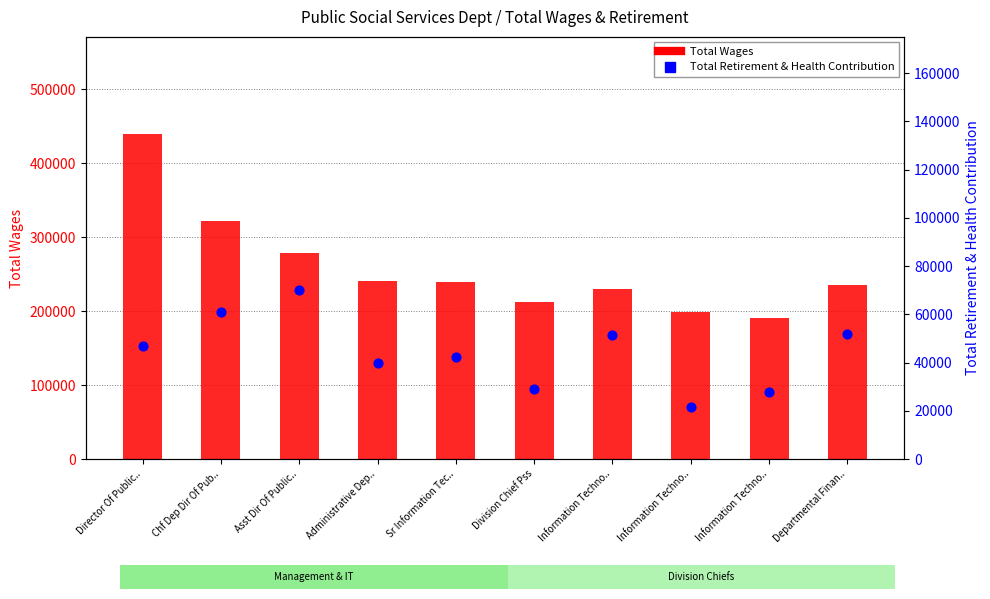

What are all the series names shown in the legend?

Total Wages, Total Retirement & Health Contribution